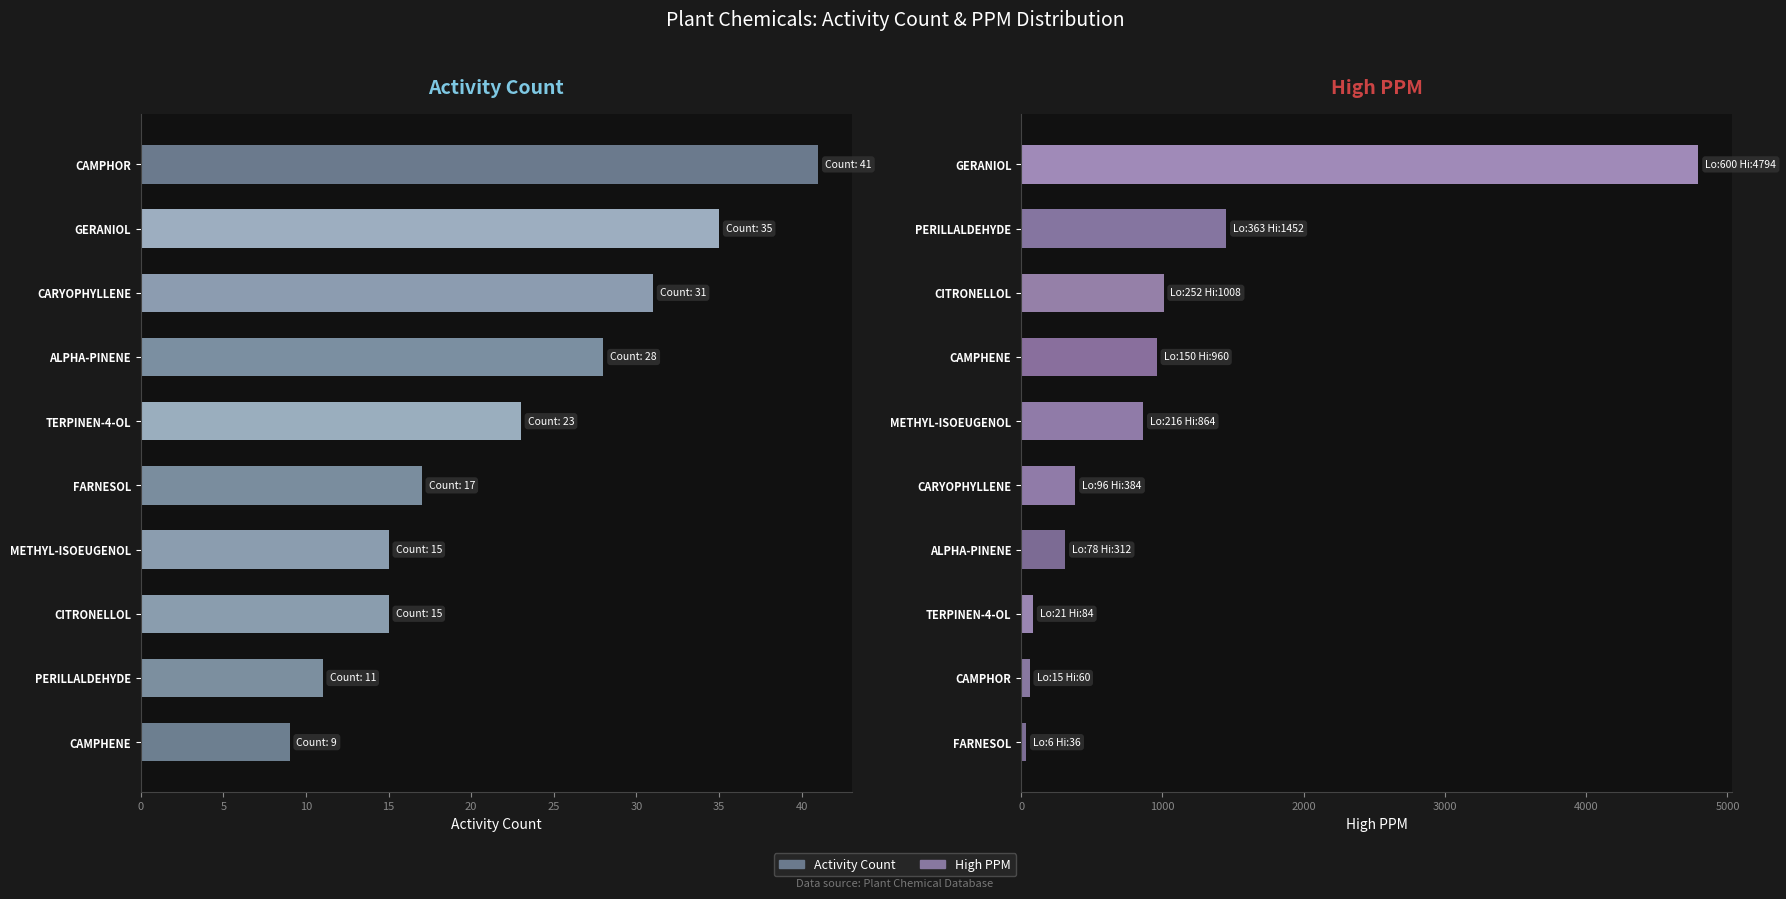

How many groups of bars are there?

10